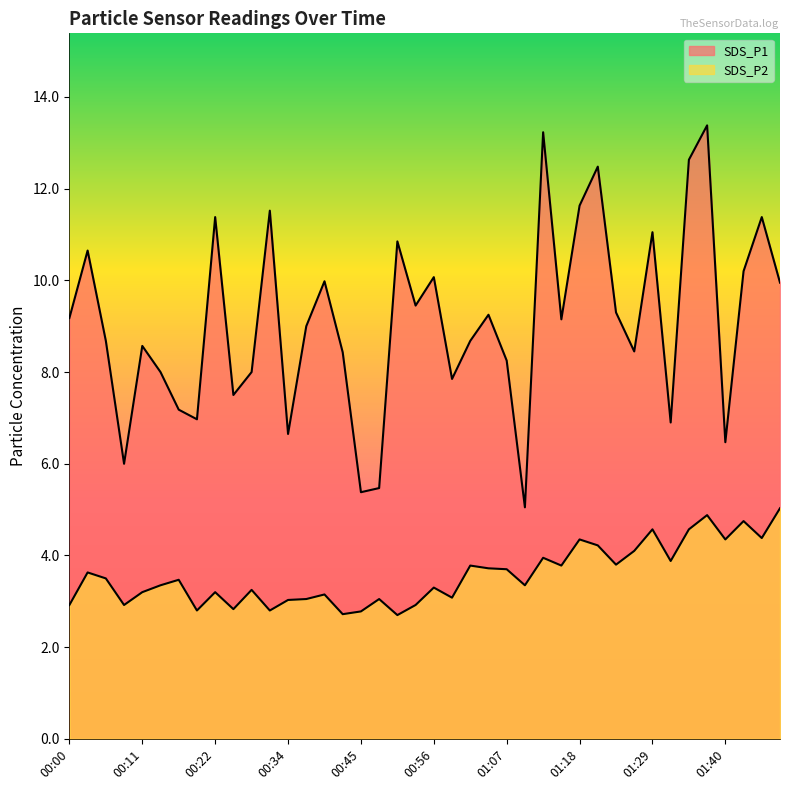

How many data points in SDS_P2 are less than 3?

9